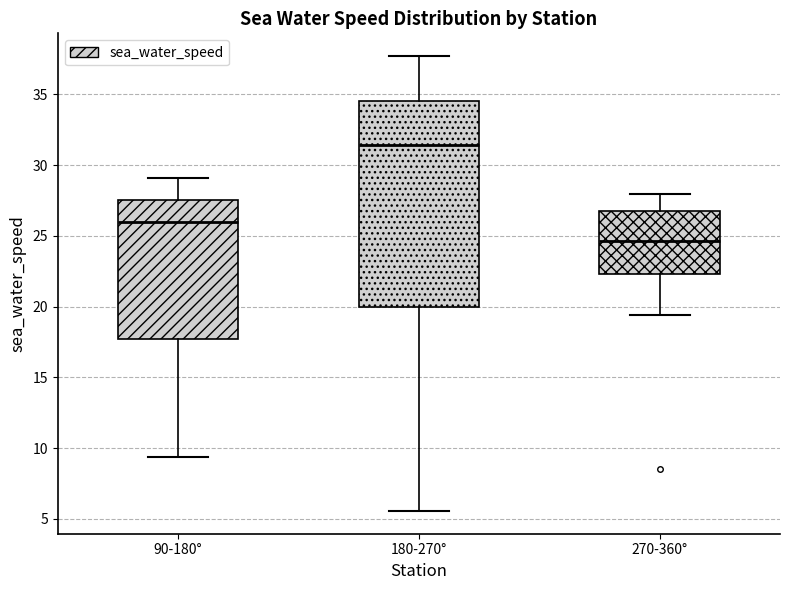

Where does the upper whisker of the box for 90-180° end on the y-axis? The values are not printed on the chart, so give them approximately, as read against the axis.

29.0